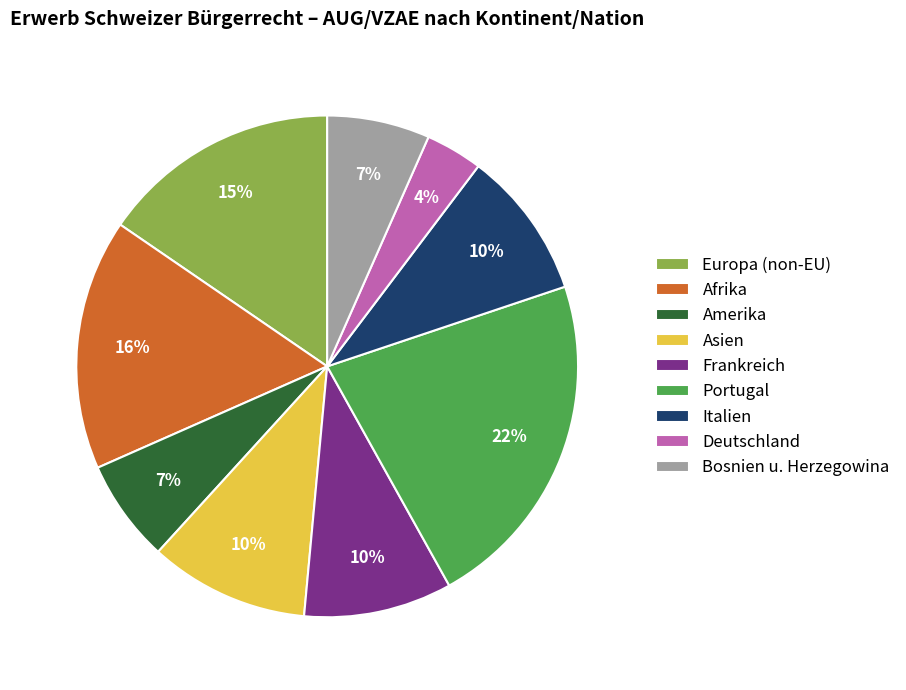

How many segments does this pie chart have?

9